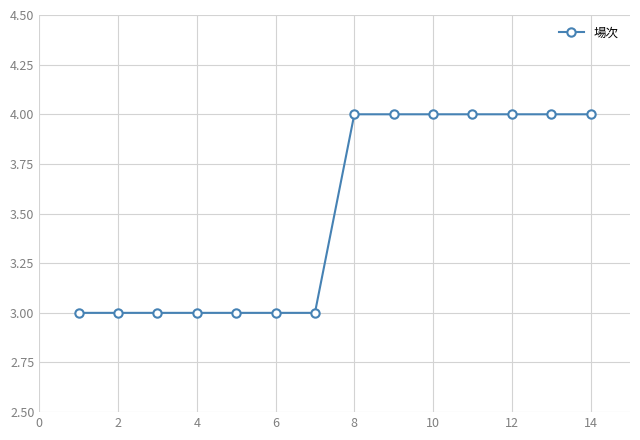

What is the value of the 9th point from the left?

4